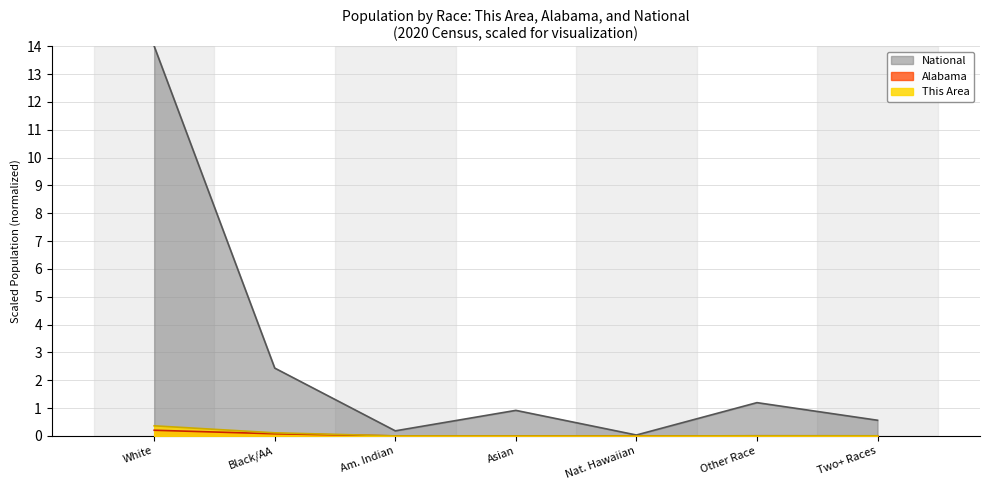

How many lines are shown in the chart?

3